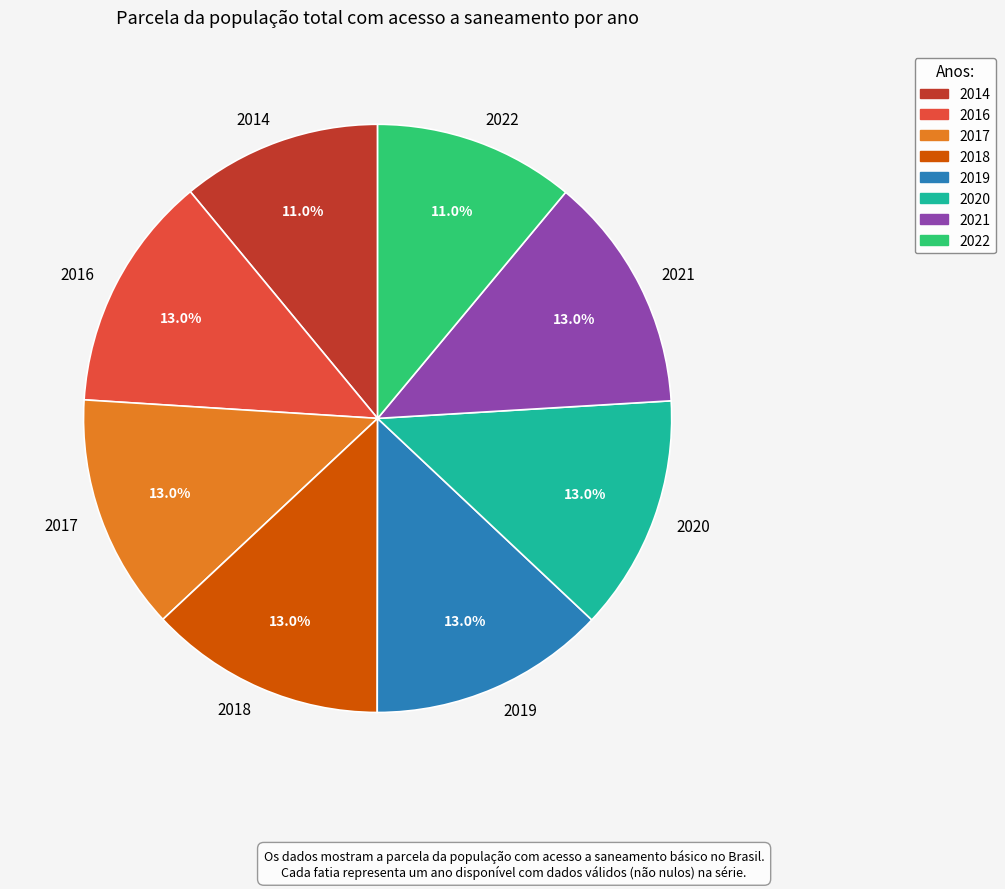

To the nearest percent, what is the average slice percentage?

12%